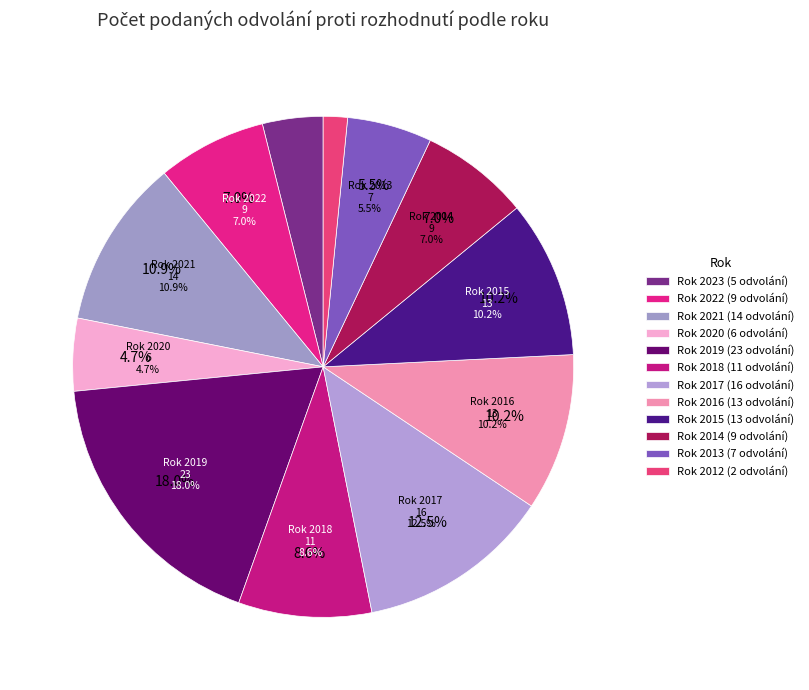

How much of the chart is everything except 2021?

89.1%